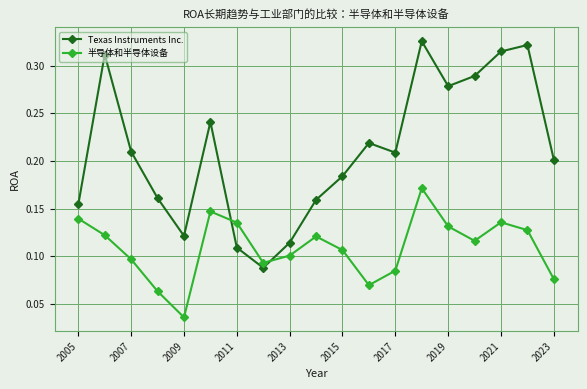

Which series has the largest total across all categories?

Texas Instruments Inc.